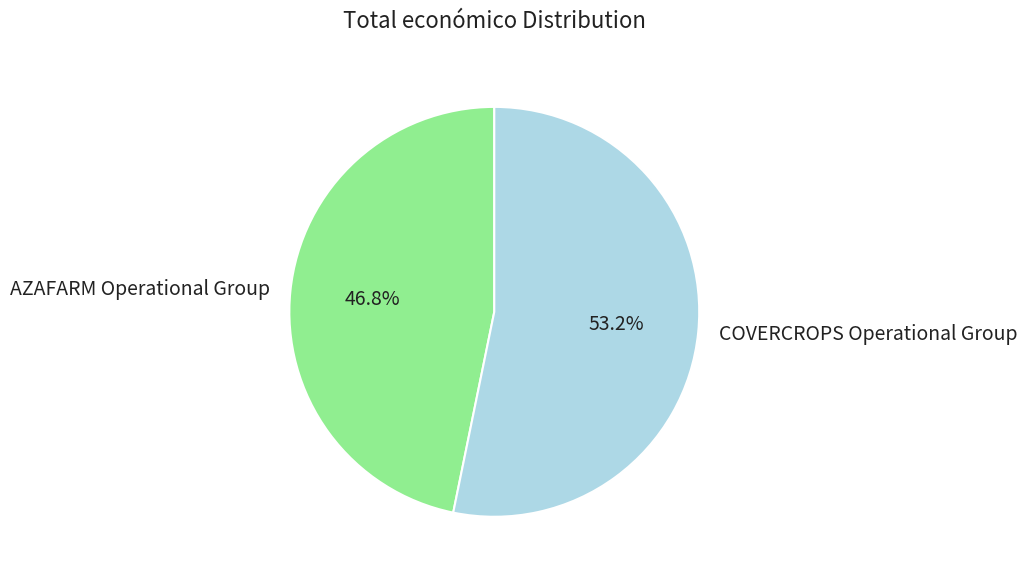

Which has a higher value, COVERCROPS Operational Group or AZAFARM Operational Group?

COVERCROPS Operational Group